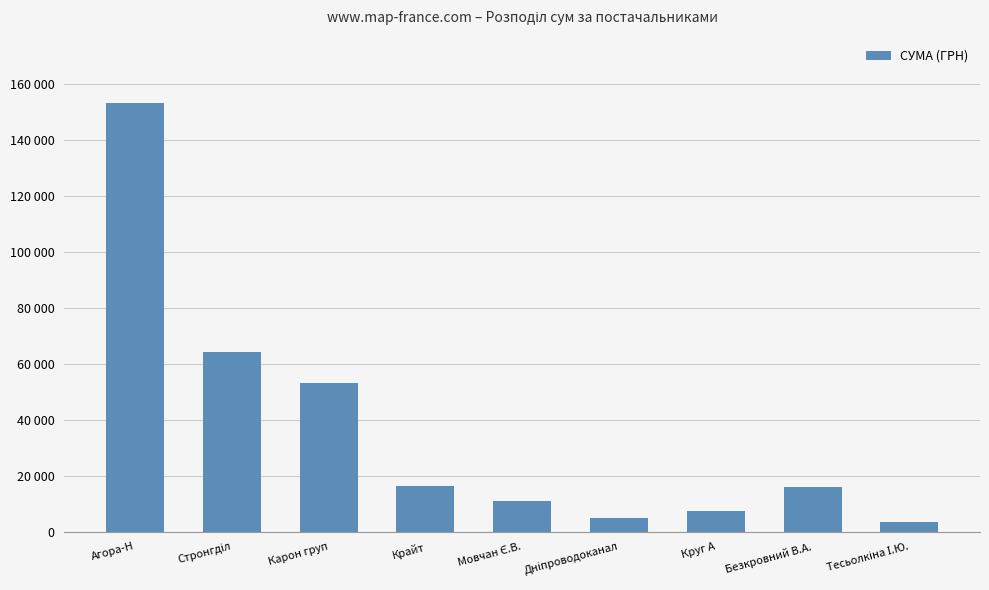

Where does the data first go above 15849?

Агора-Н